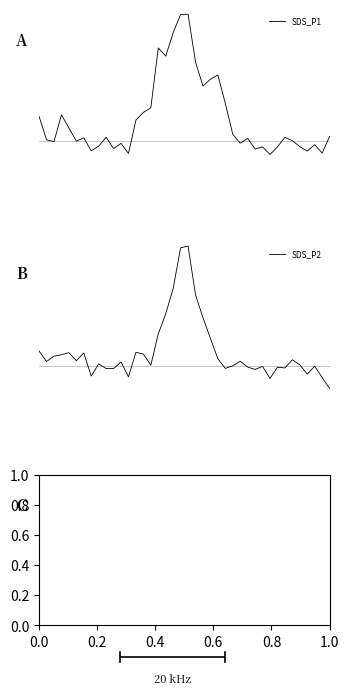

What are all the series names shown in the legend?

SDS_P1, SDS_P2, Temp